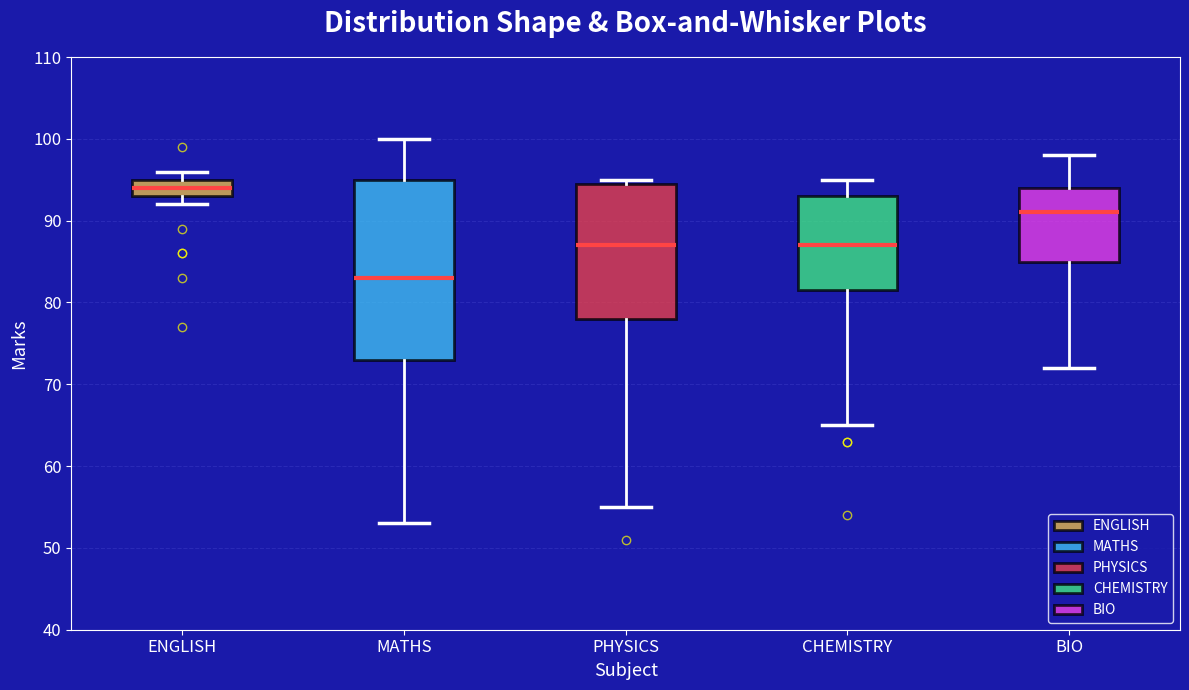

Reading left to right, read every box against the y-axis: the position of its median line, the range the box covers, and the ends of its whiskers. The values are not printed on the chart, so give them approximately, as read against the axis.

ENGLISH: median 94, box 93 to 95, whiskers 92 to 96
MATHS: median 83, box 73 to 95, whiskers 53 to 100
PHYSICS: median 87, box 78 to 95, whiskers 55 to 95 (just above the box's upper edge)
CHEMISTRY: median 87, box 82 to 93, whiskers 65 to 95
BIO: median 91, box 85 to 94, whiskers 72 to 98